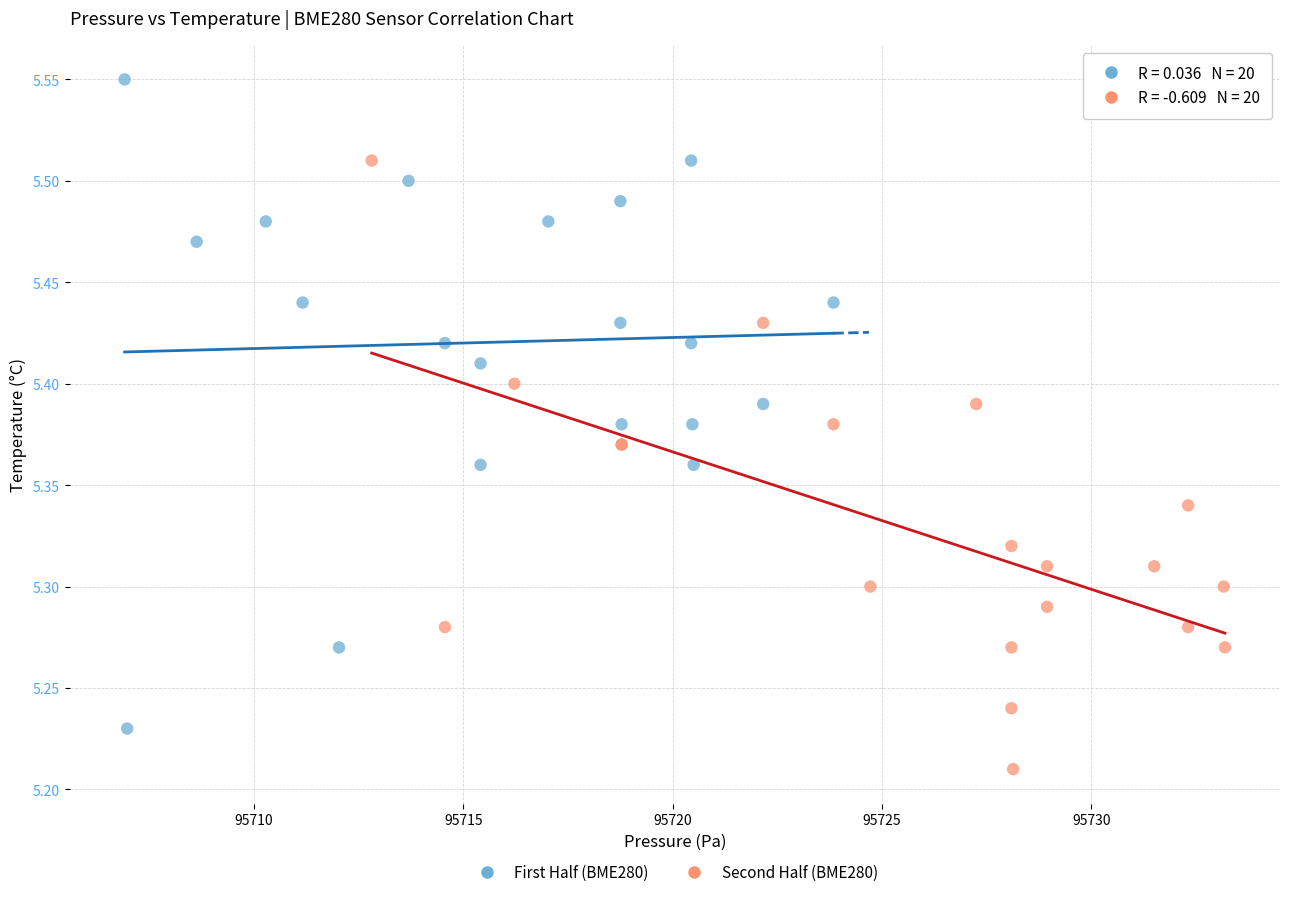

What are all the series names shown in the legend?

First Half (BME280), Second Half (BME280)